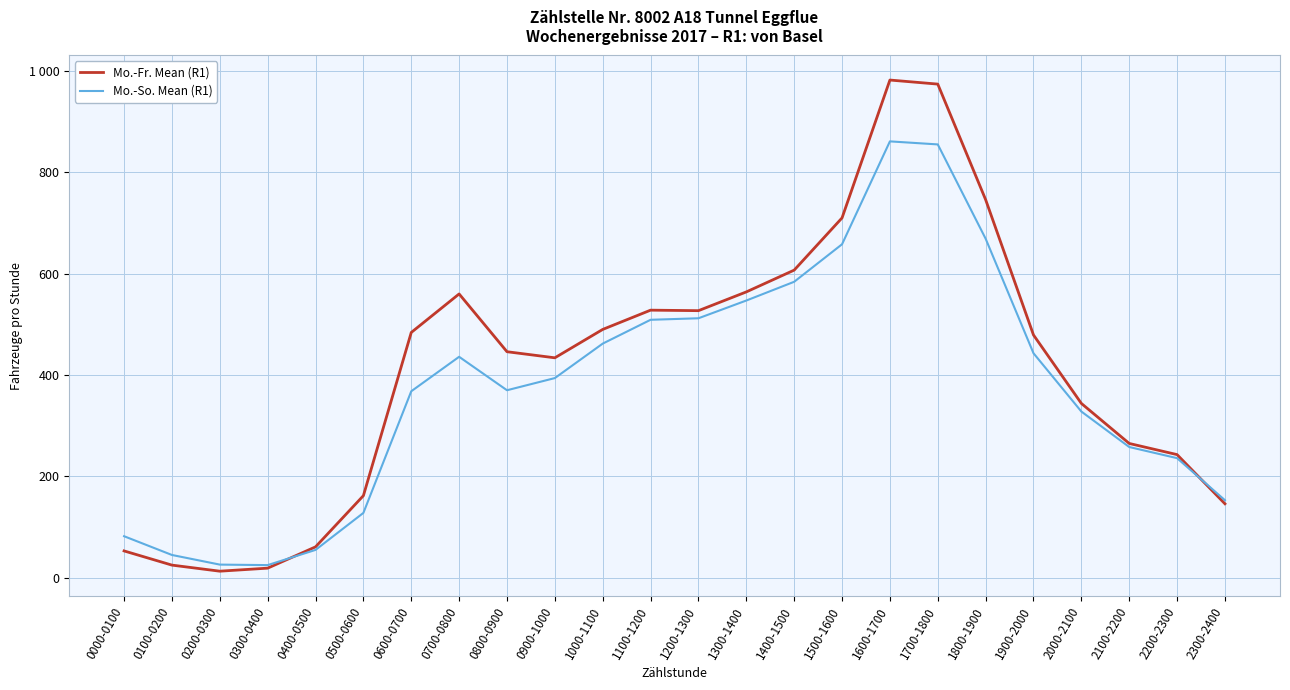

At how many categories does at least one series exceed 428?

14